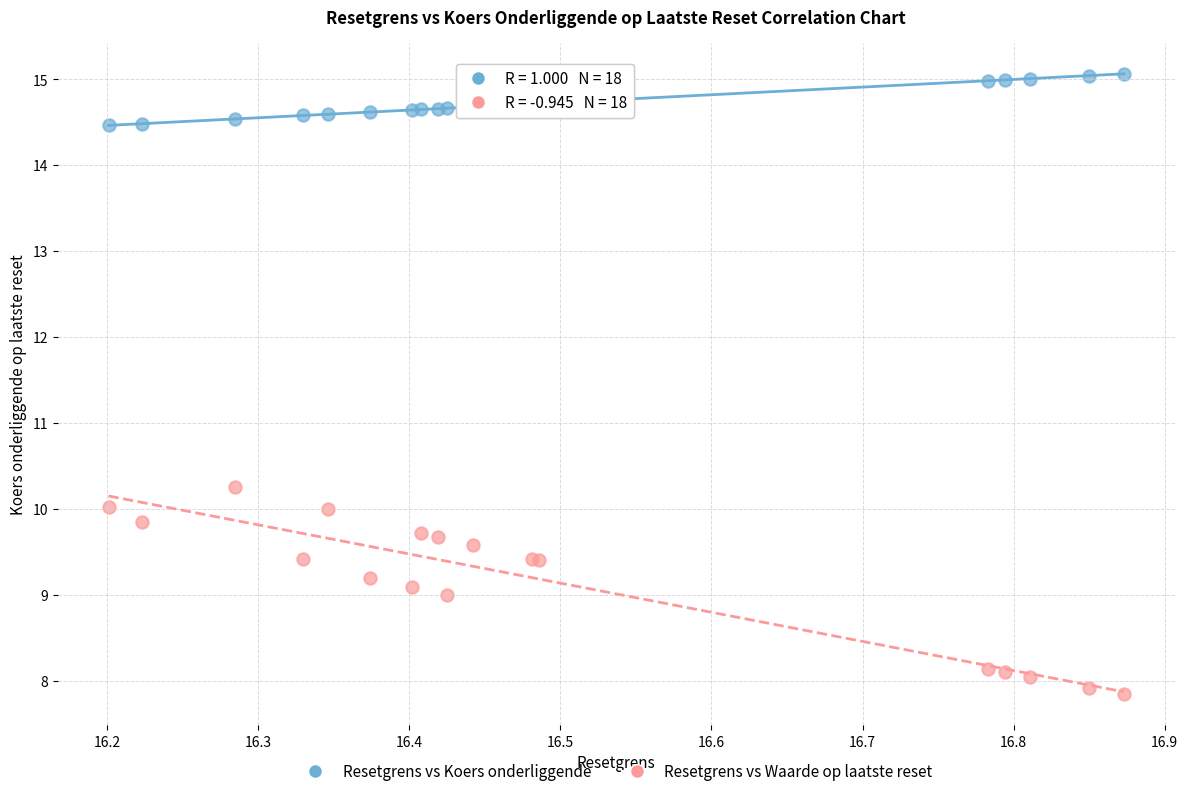

Which series contains the lowest Y value?

Resetgrens vs Waarde op laatste reset